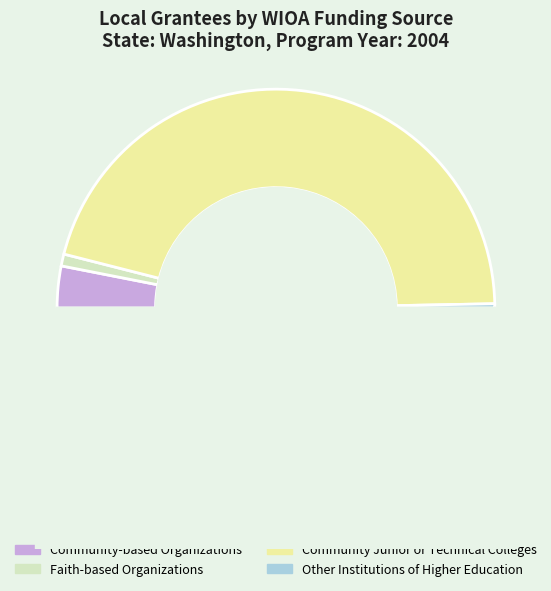

Rank the categories by value from lowest to highest.

Other Institutions of Higher Education, Faith-based Organizations, Community-based Organizations, Community Junior or Technical Colleges